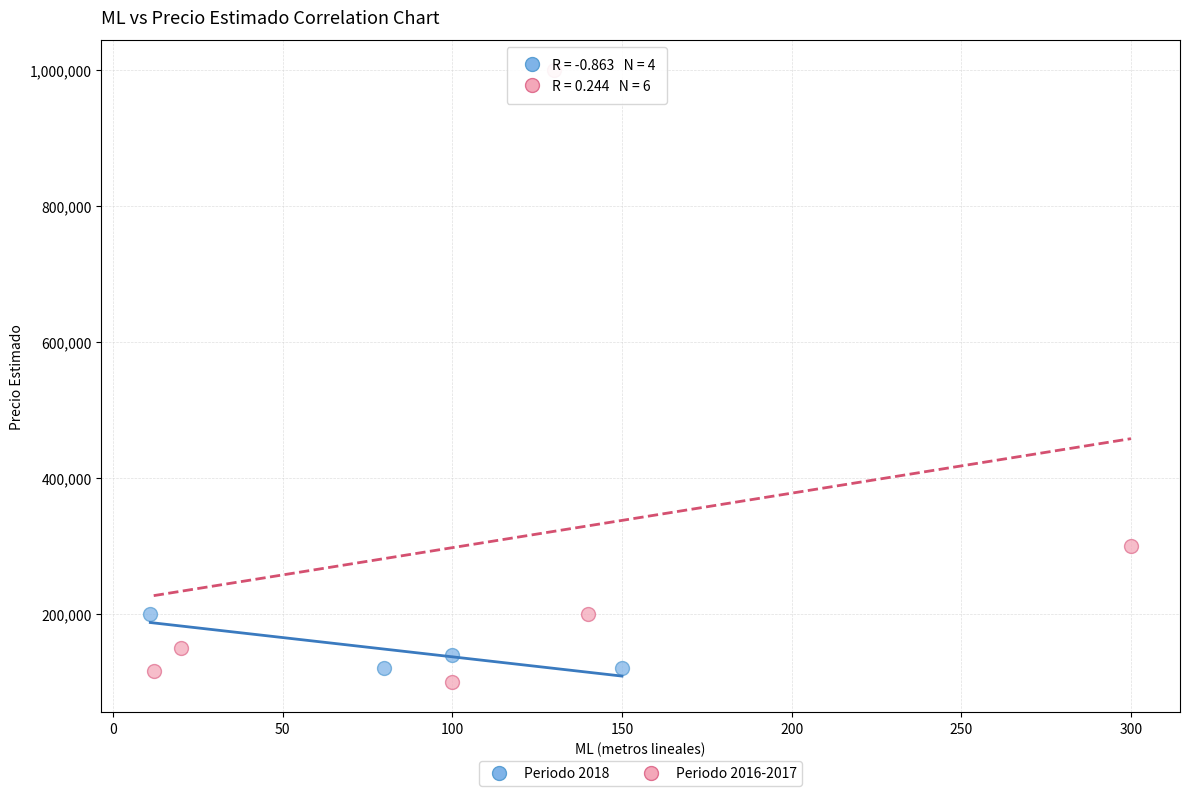

Which series contains the highest Y value?

Periodo 2016-2017